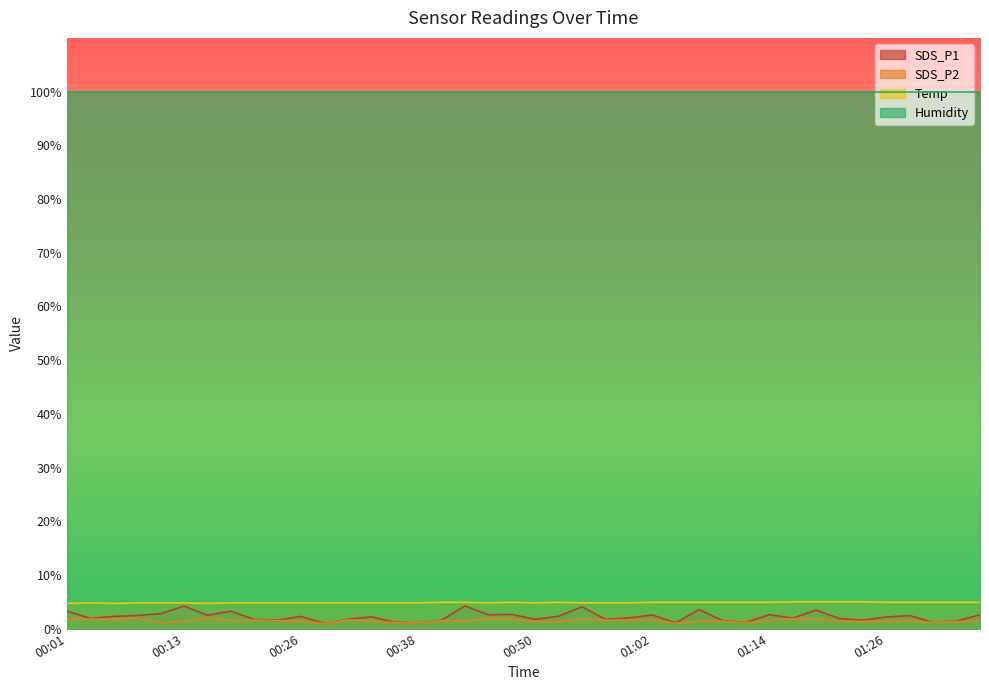

What are all the series names shown in the legend?

SDS_P1, SDS_P2, Temp, Humidity